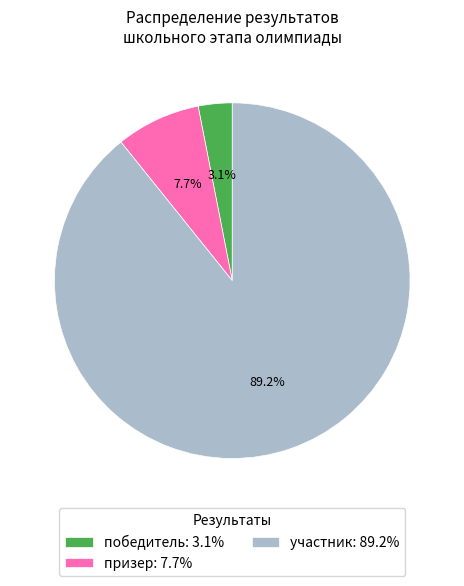

What is the smallest slice in the pie chart?

победитель